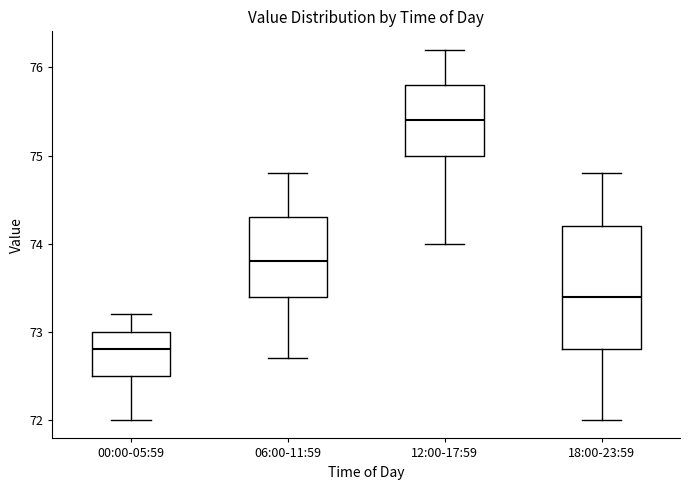

Reading left to right, transcribe this box plot: for each box, give where its median line is, the range the box spans, and where its two whiskers end, as read against the y-axis. The values are not printed on the chart, so give them approximately, as read against the axis.

00:00-05:59: median 72.8, box 72.5 to 73.0, whiskers 72.0 to 73.2
06:00-11:59: median 73.8, box 73.4 to 74.3, whiskers 72.7 to 74.8
12:00-17:59: median 75.4, box 75.0 to 75.8, whiskers 74.0 to 76.2
18:00-23:59: median 73.4, box 72.8 to 74.2, whiskers 72.0 to 74.8